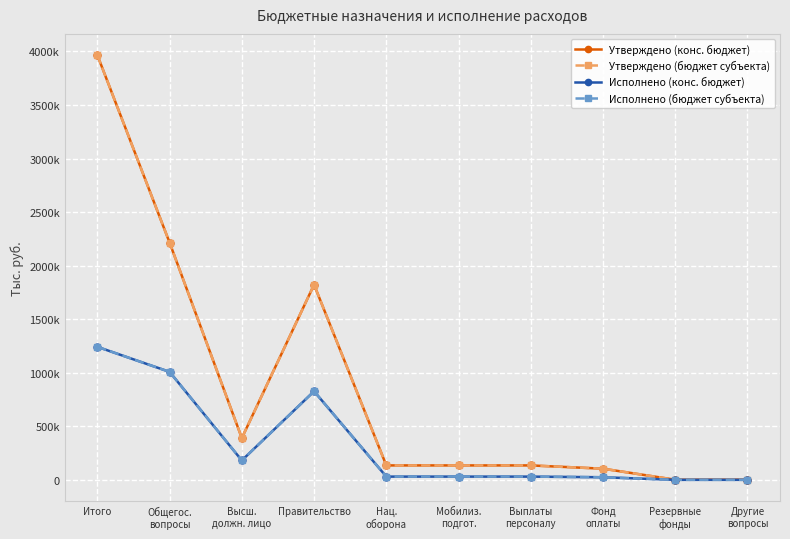

Does the chart have visible grid lines?

Yes